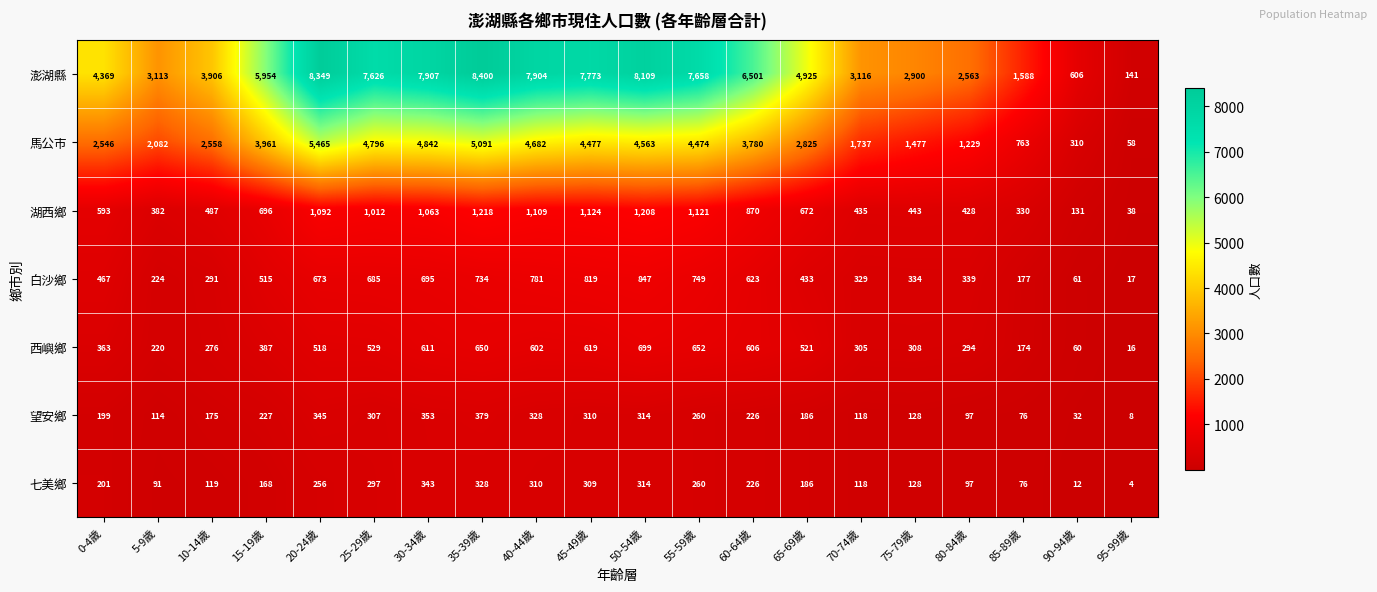

Which label corresponds to the largest value in the chart?

35-39歲